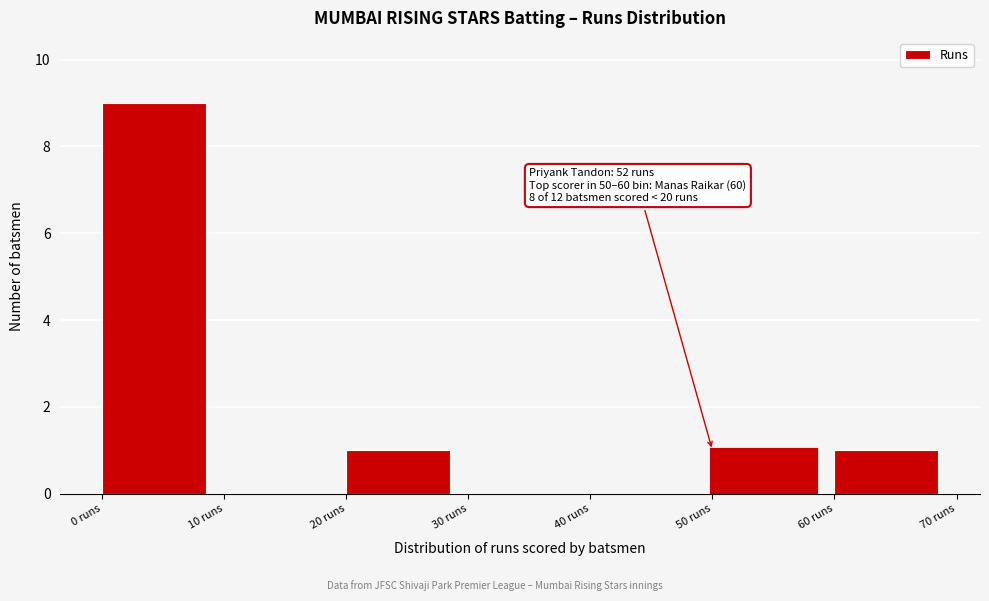

Over which range of the x-axis is the bar tallest?

0 to 10